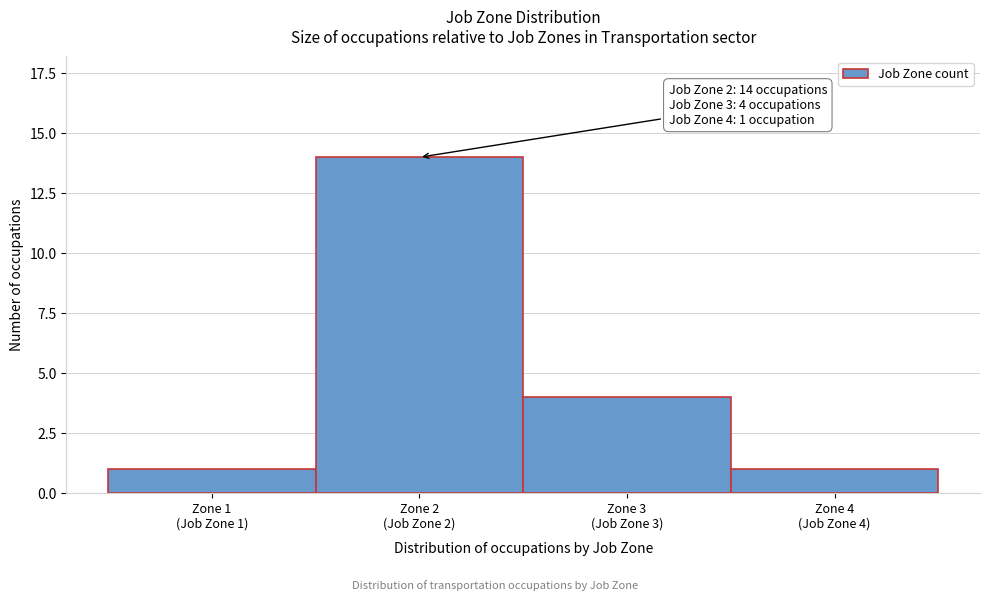

Reading left to right, what are all the values shown in this chart?

1	14	4	1